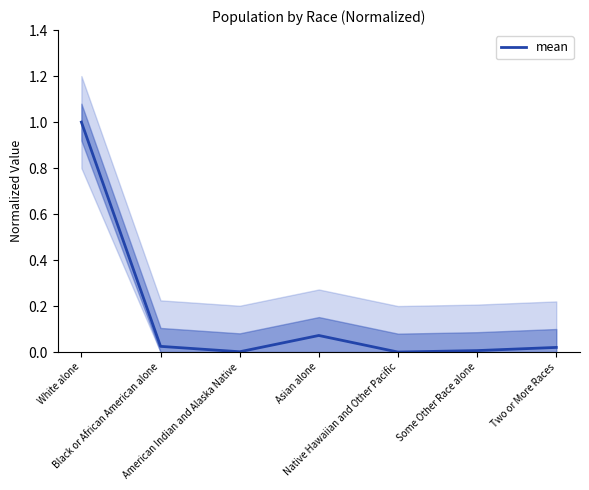

What is the difference between the maximum and second lowest values?

1.0